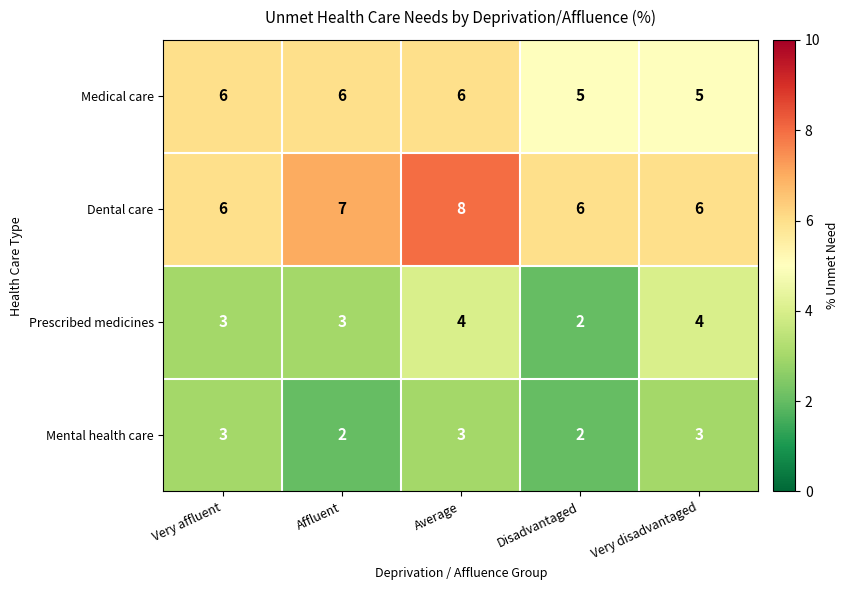

True or false: Mental health care has a value of 3 at Disadvantaged.

False